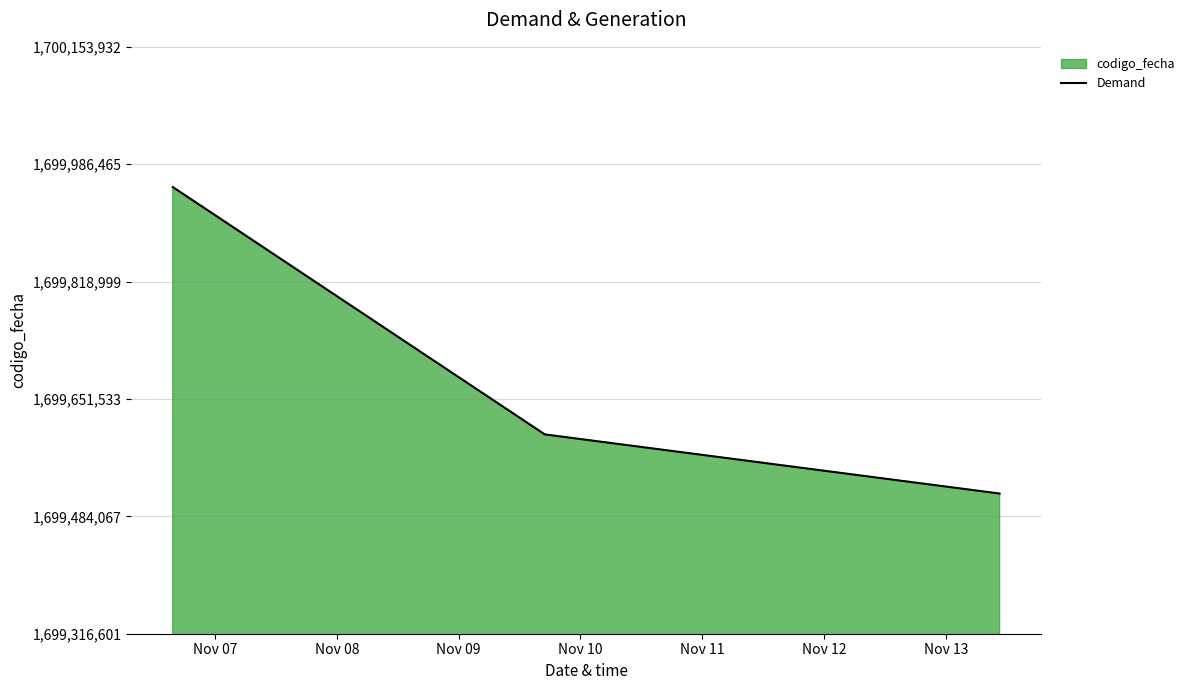

How many lines are shown in the chart?

1